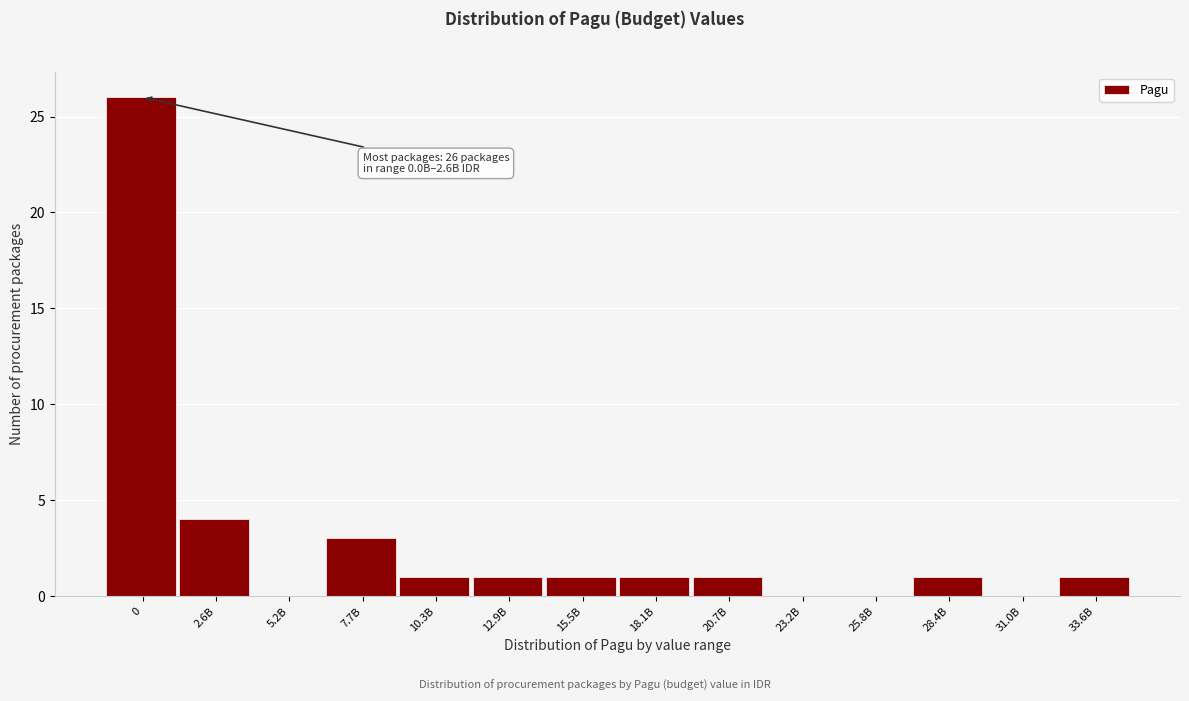

Reading left to right, transcribe all the data shown in this chart.

0=26	2.6B=4	5.2B=0	7.7B=3	10.3B=1	12.9B=1	15.5B=1	18.1B=1	20.7B=1	23.2B=0	25.8B=0	28.4B=1	31.0B=0	33.6B=1